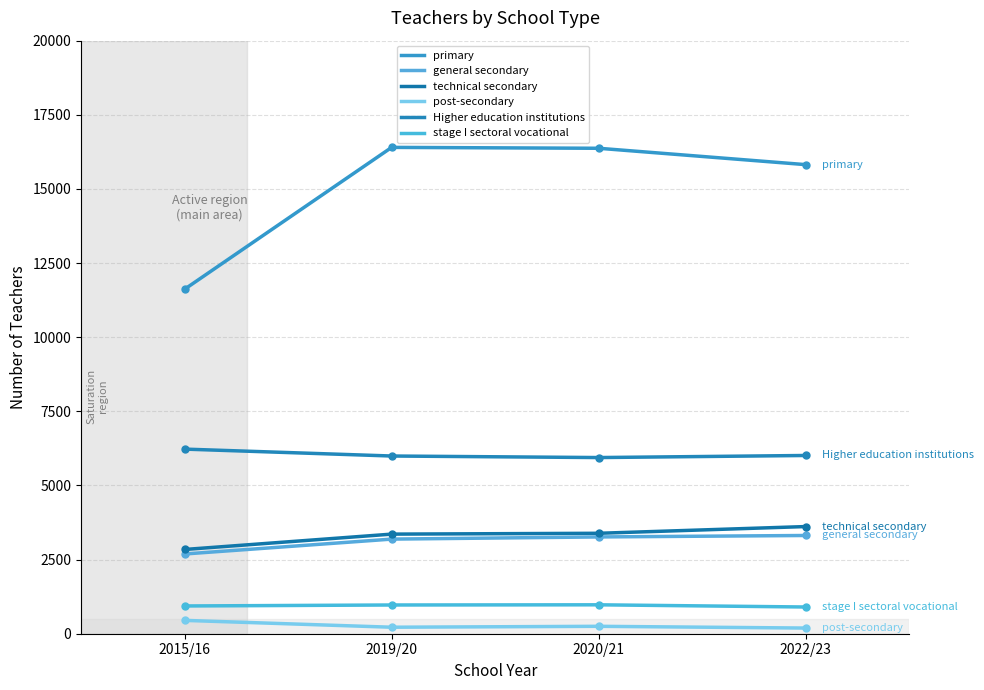

Does the chart display data point markers on the line(s)?

Yes